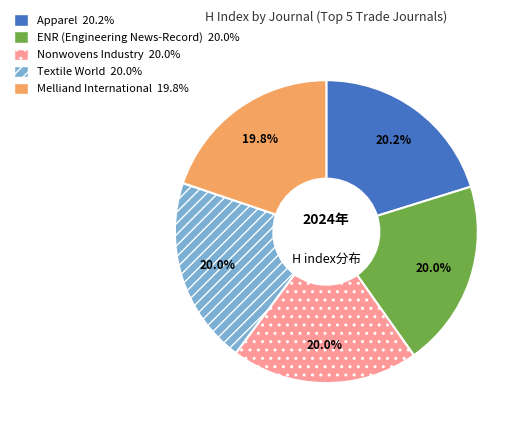

What is the ratio of the value at Melliand International to the value at Apparel?

1.0